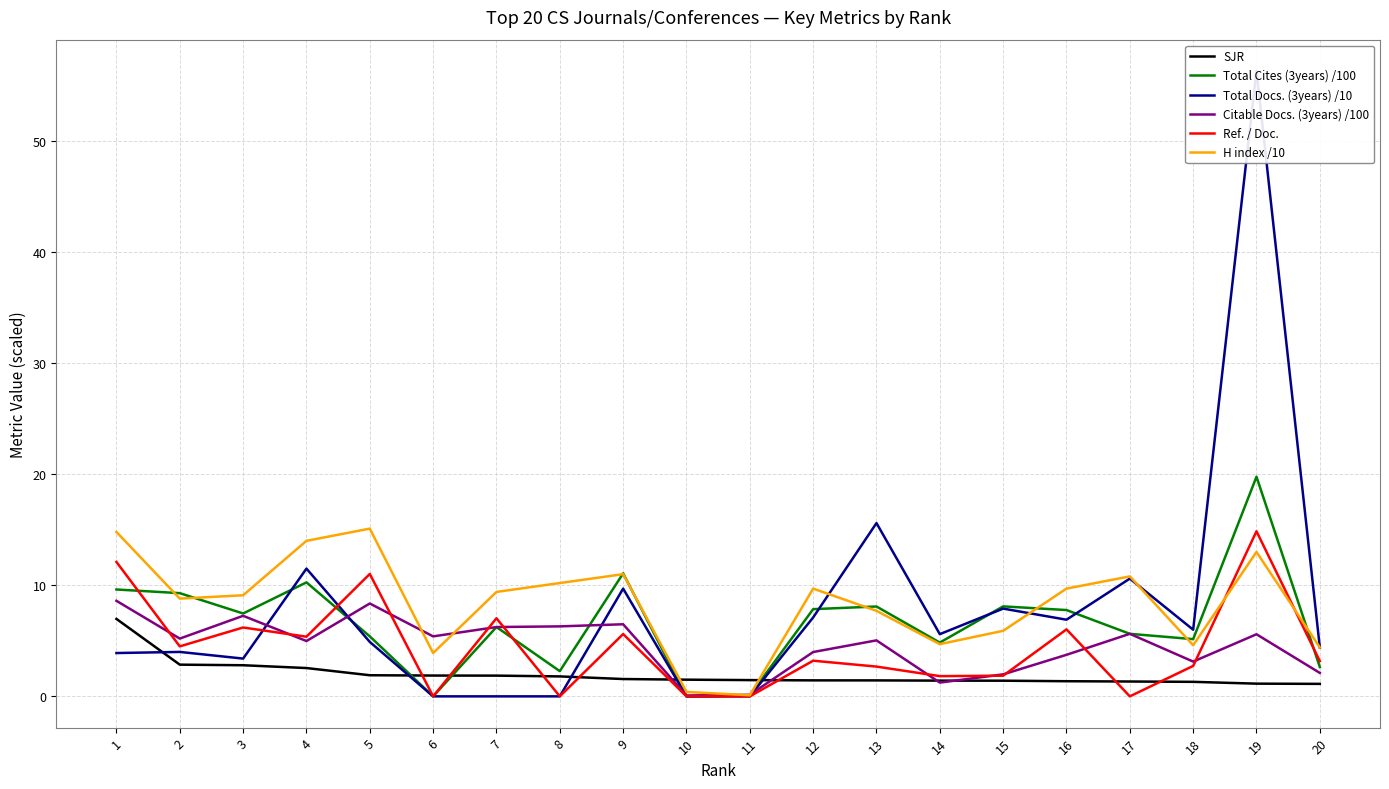

What is the total value across all series at 12?

33.3